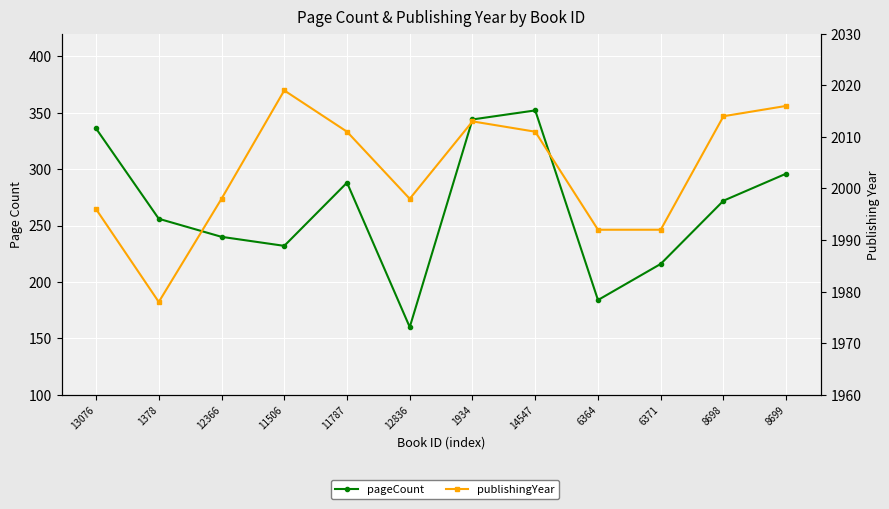

What is the lowest value of the publishingYear series?

1978